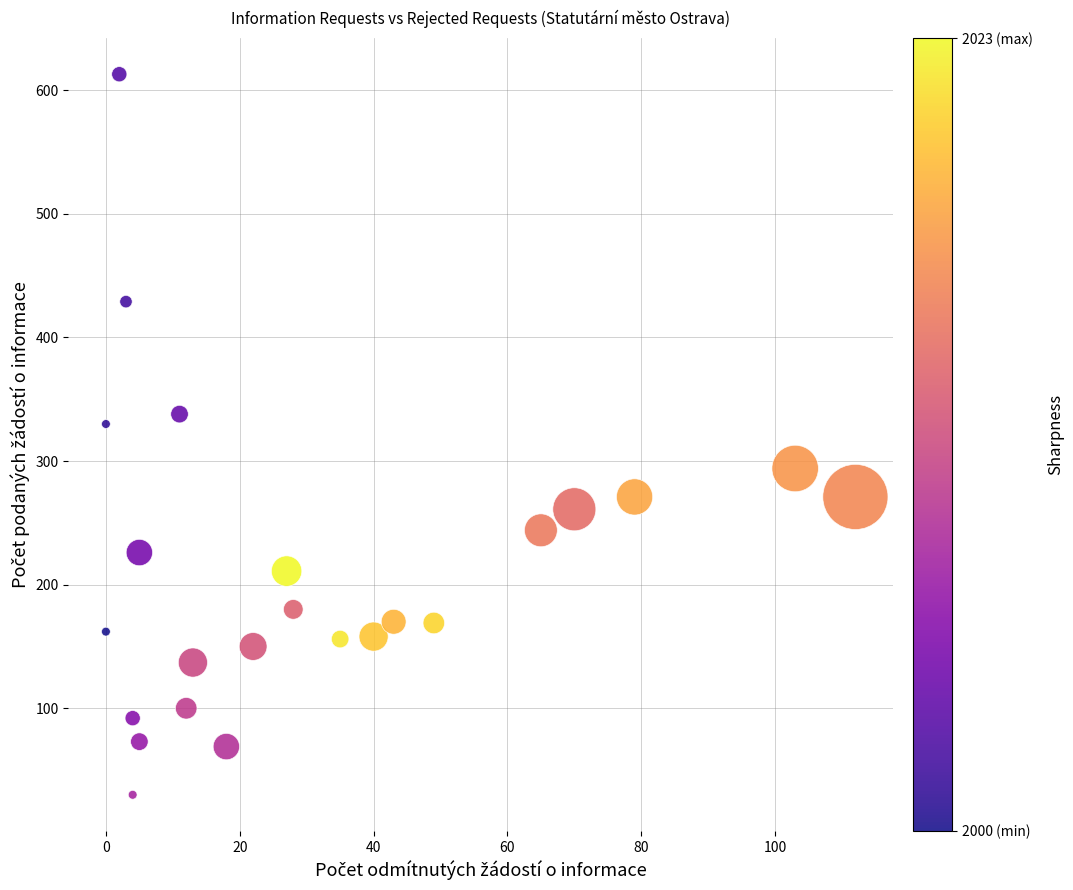

What is the range of Y values (max minus min)?

583